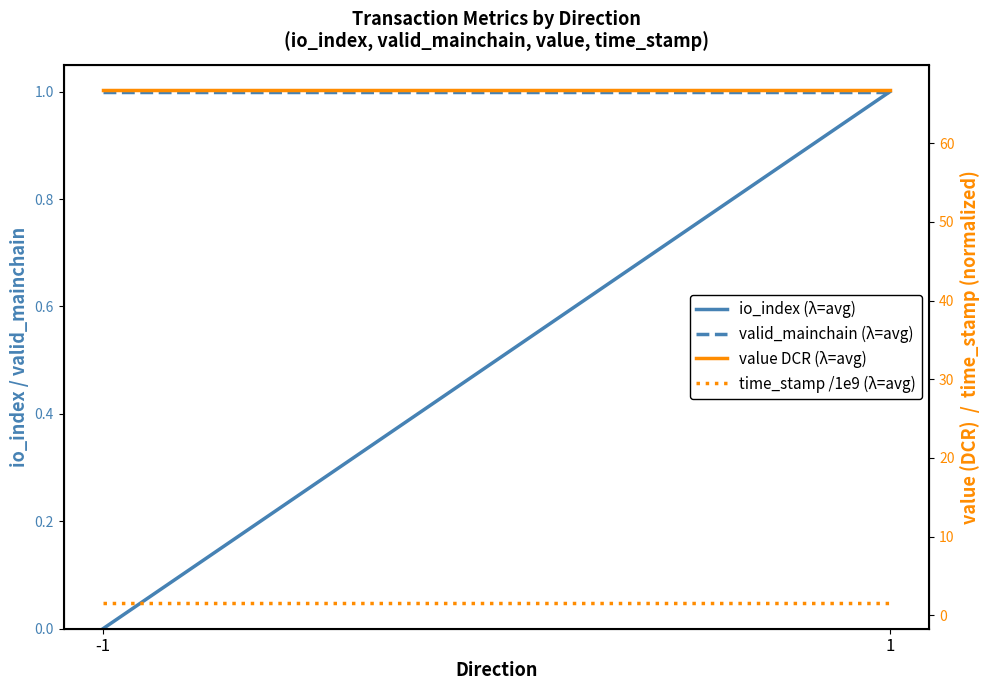

What is the spread (max minus min) of values at 1?

65.7